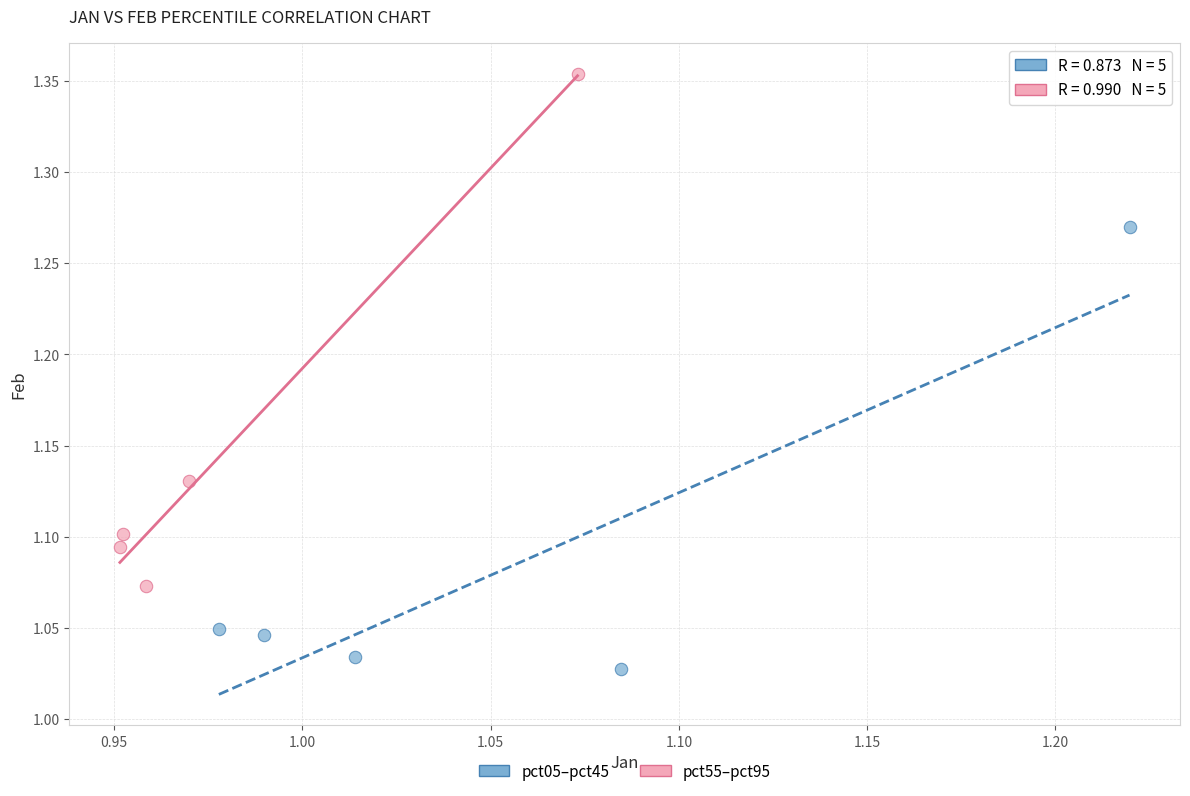

Which series contains the highest Y value?

pct55–pct95